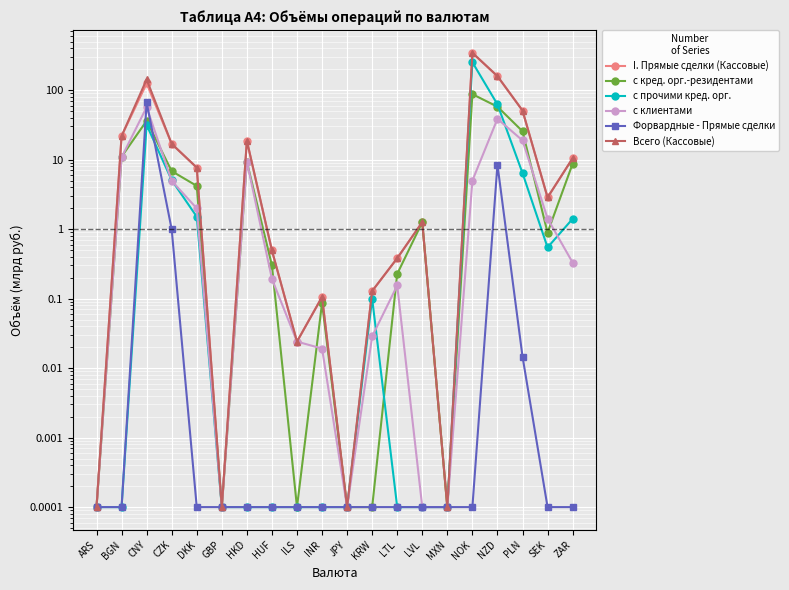

Where does the с кред. орг.-резидентами series first go above 1?

BGN